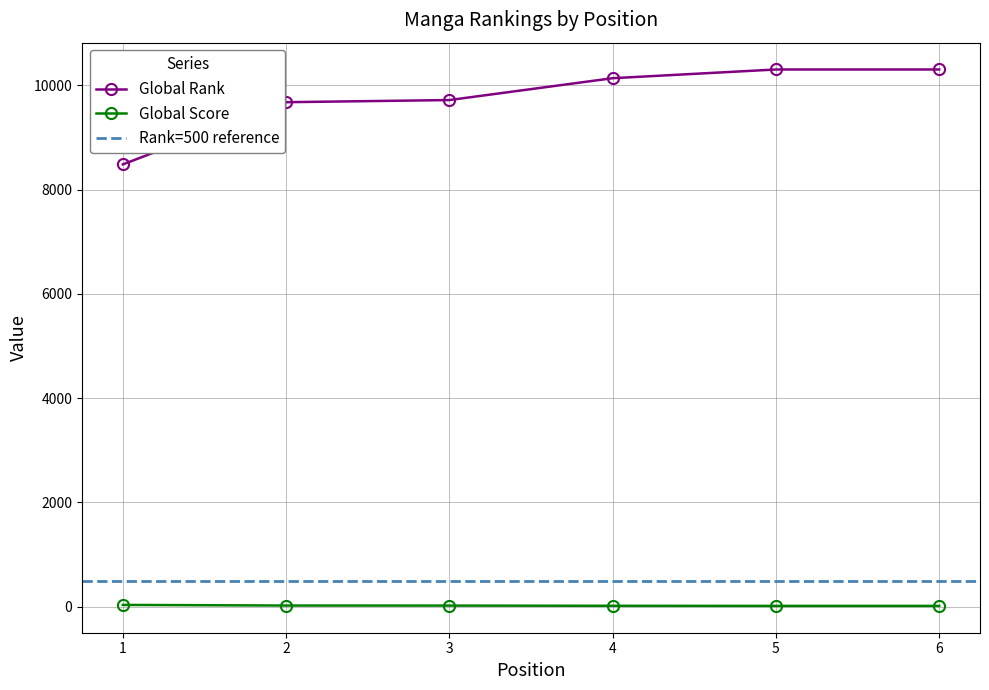

List the series in order of their overall mean, highest first.

Global Rank, Global Score